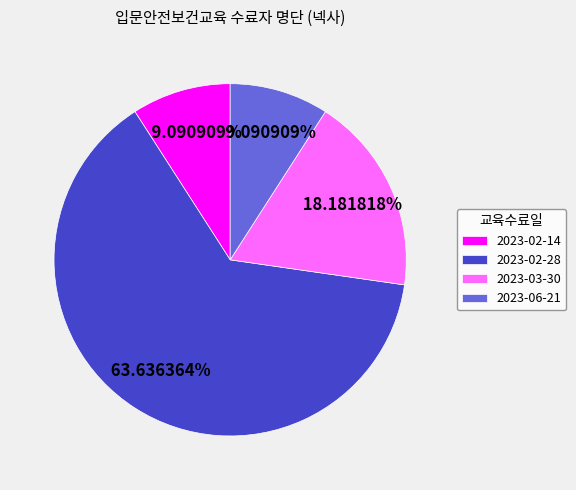

Between 2023-02-14 and 2023-02-28, which is larger?

2023-02-28